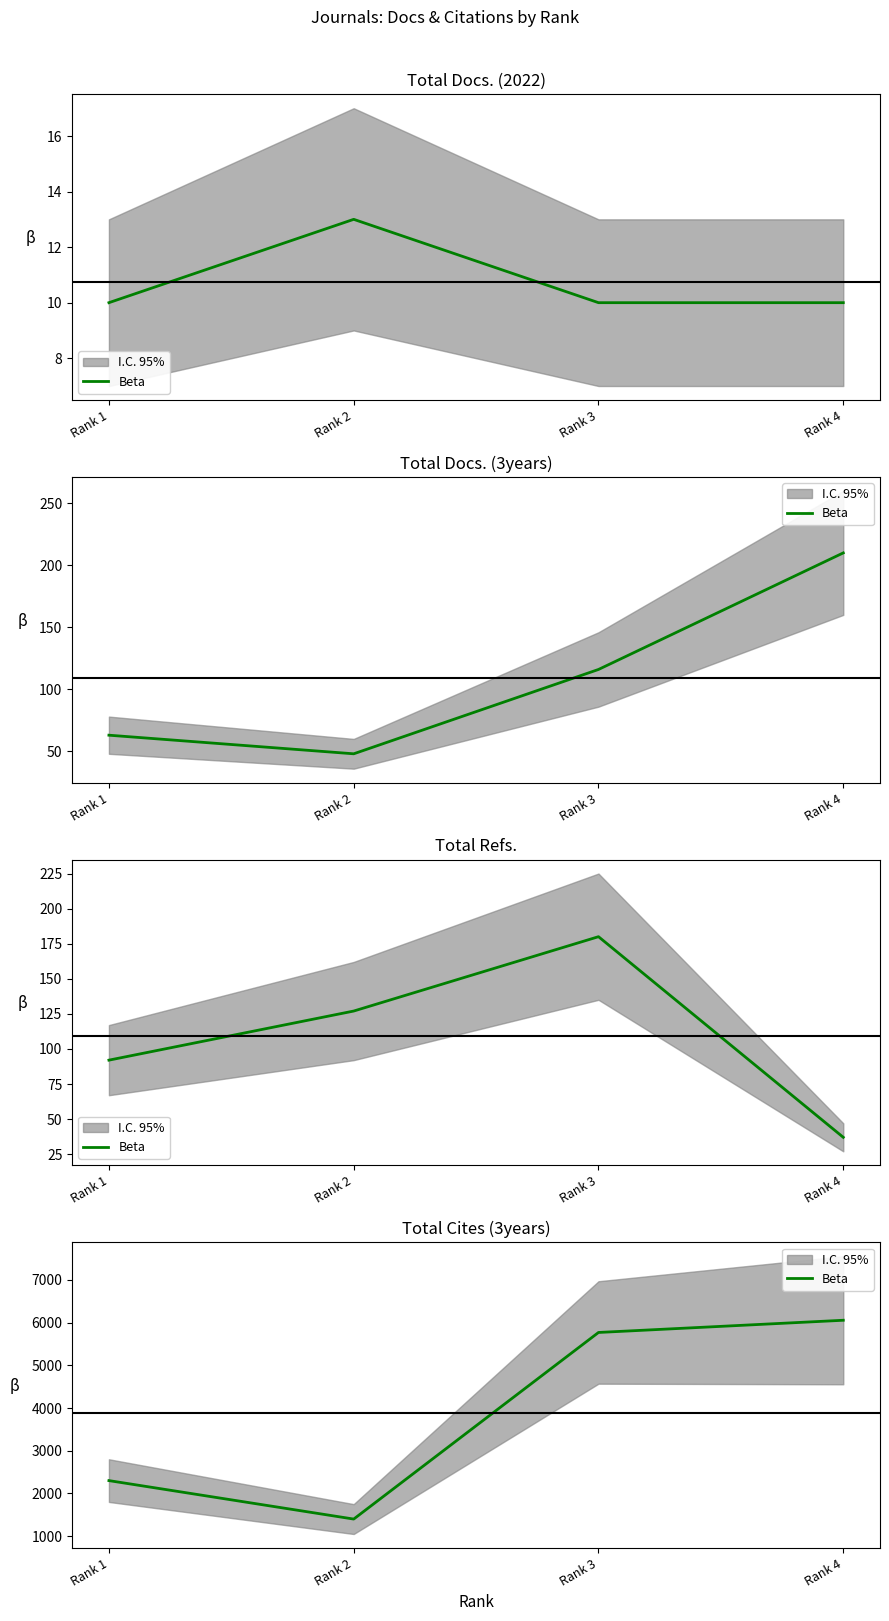

At which category does the chart reach its minimum across all series?

Rank 2